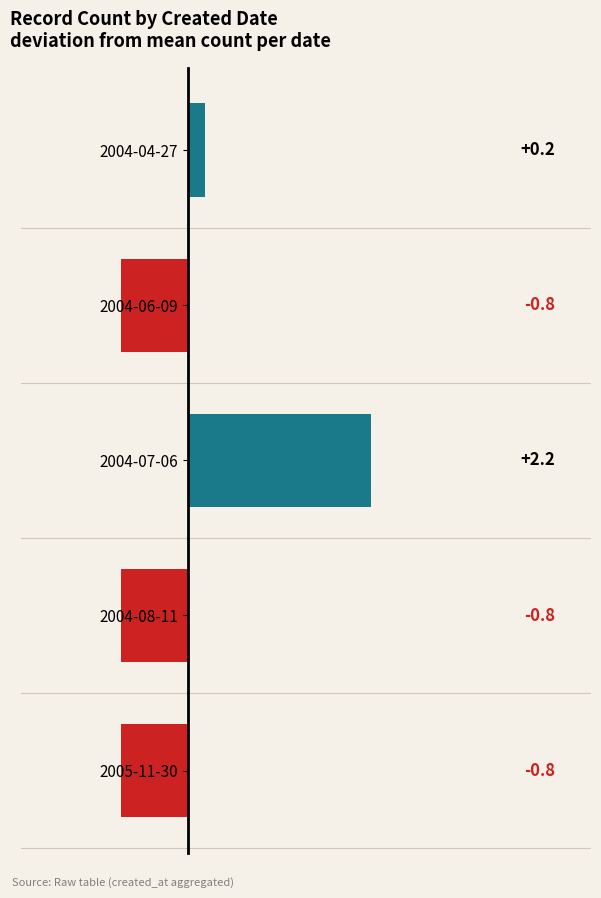

The chart shows a value of 0.2 at 2004-04-27. True or false?

True